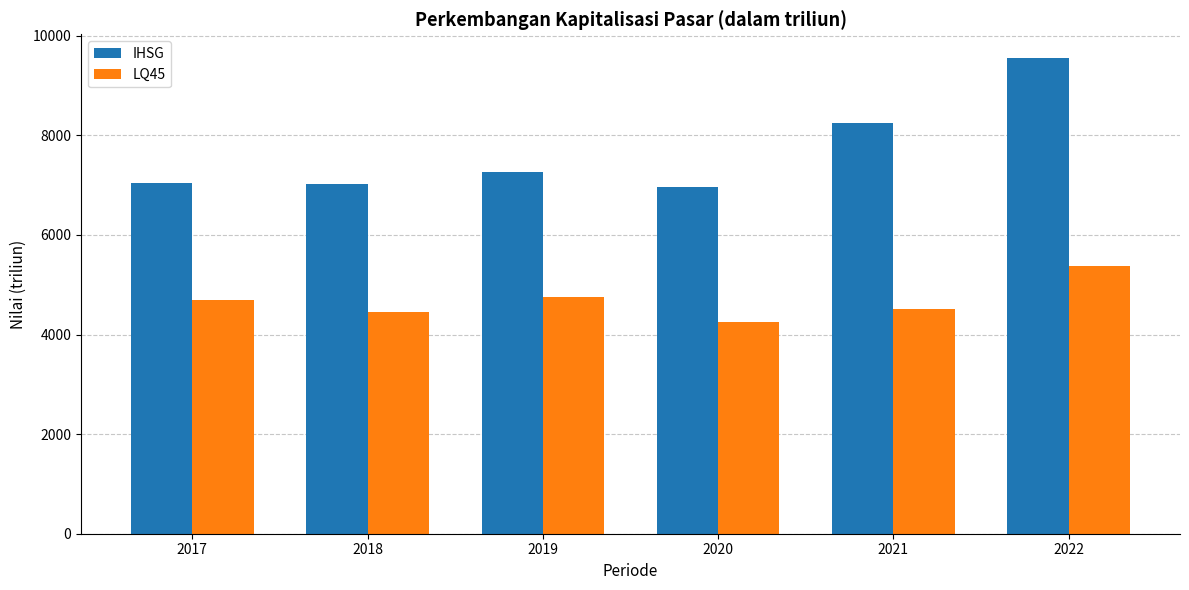

Read the LQ45 value at 2022.

5377.8